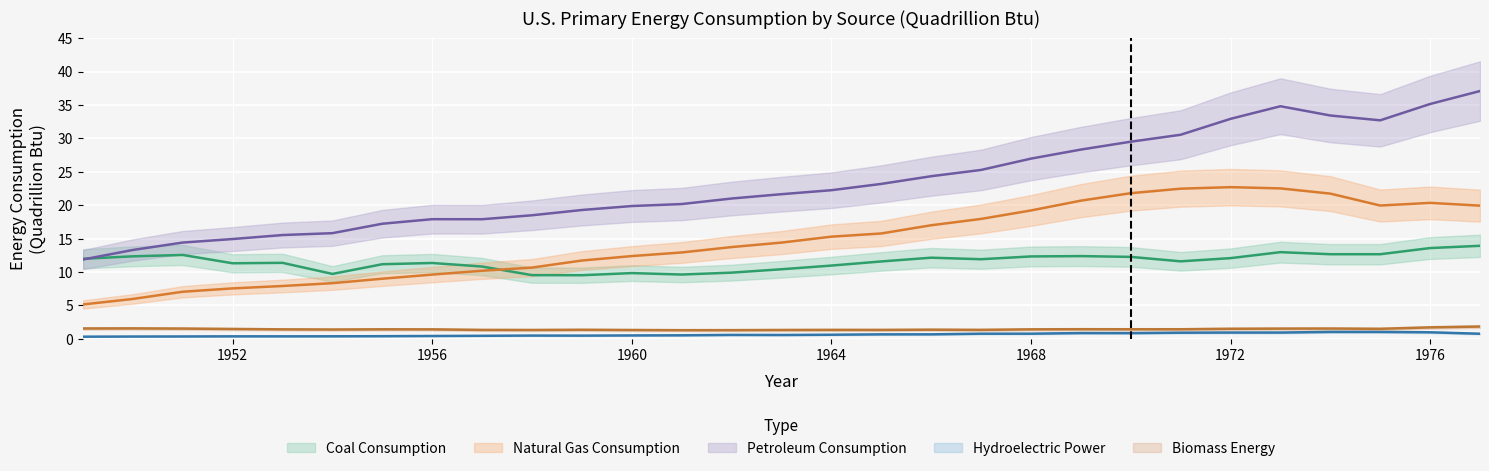

Which label corresponds to the smallest value in the chart?

1949